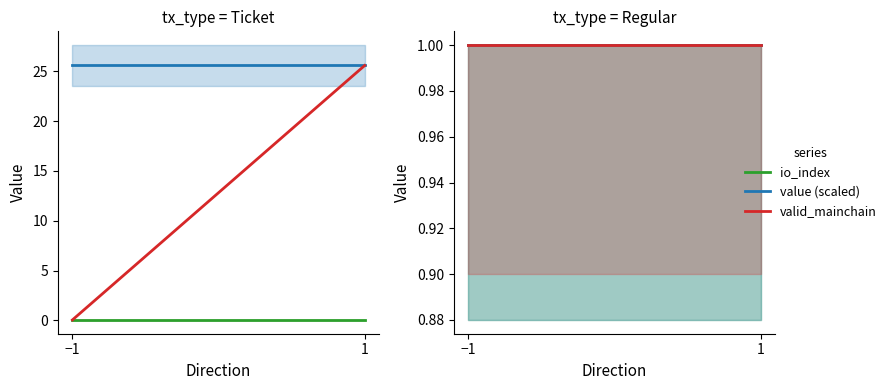

Does the chart have visible grid lines?

No